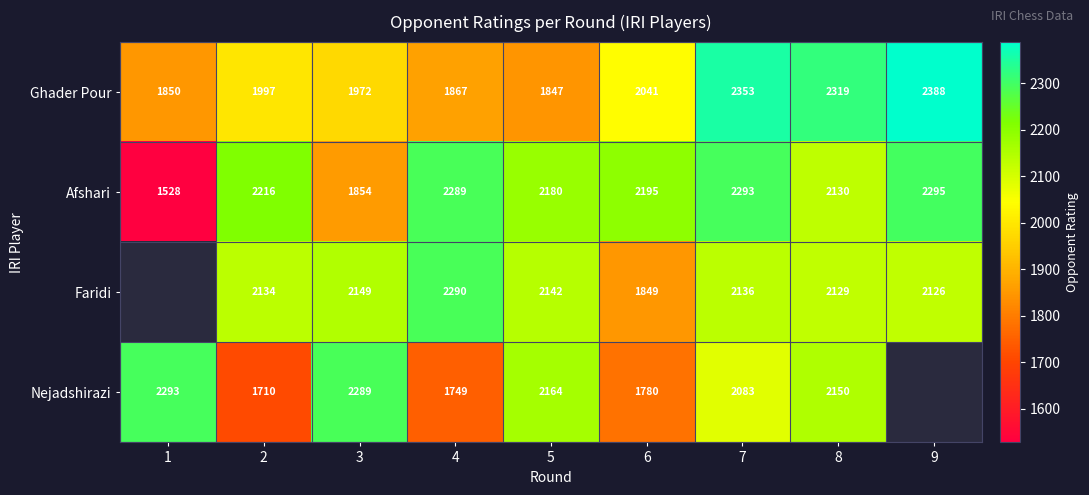

Which category has the highest value across all series?

9